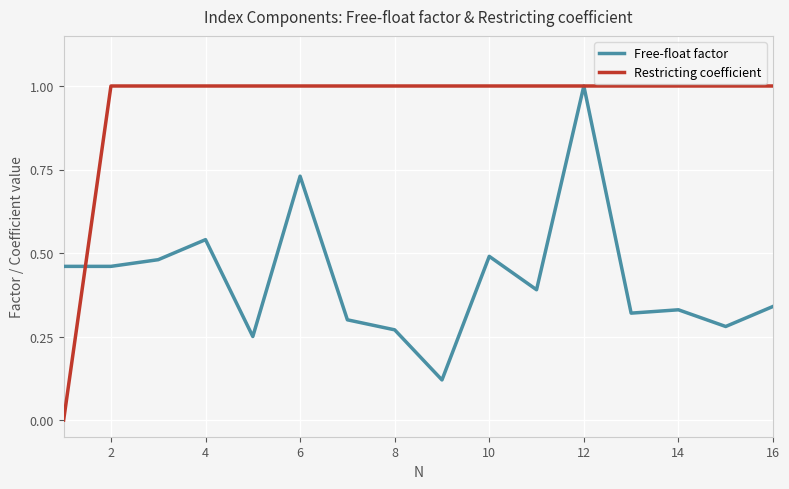

Which series has the widest spread of values?

Restricting coefficient